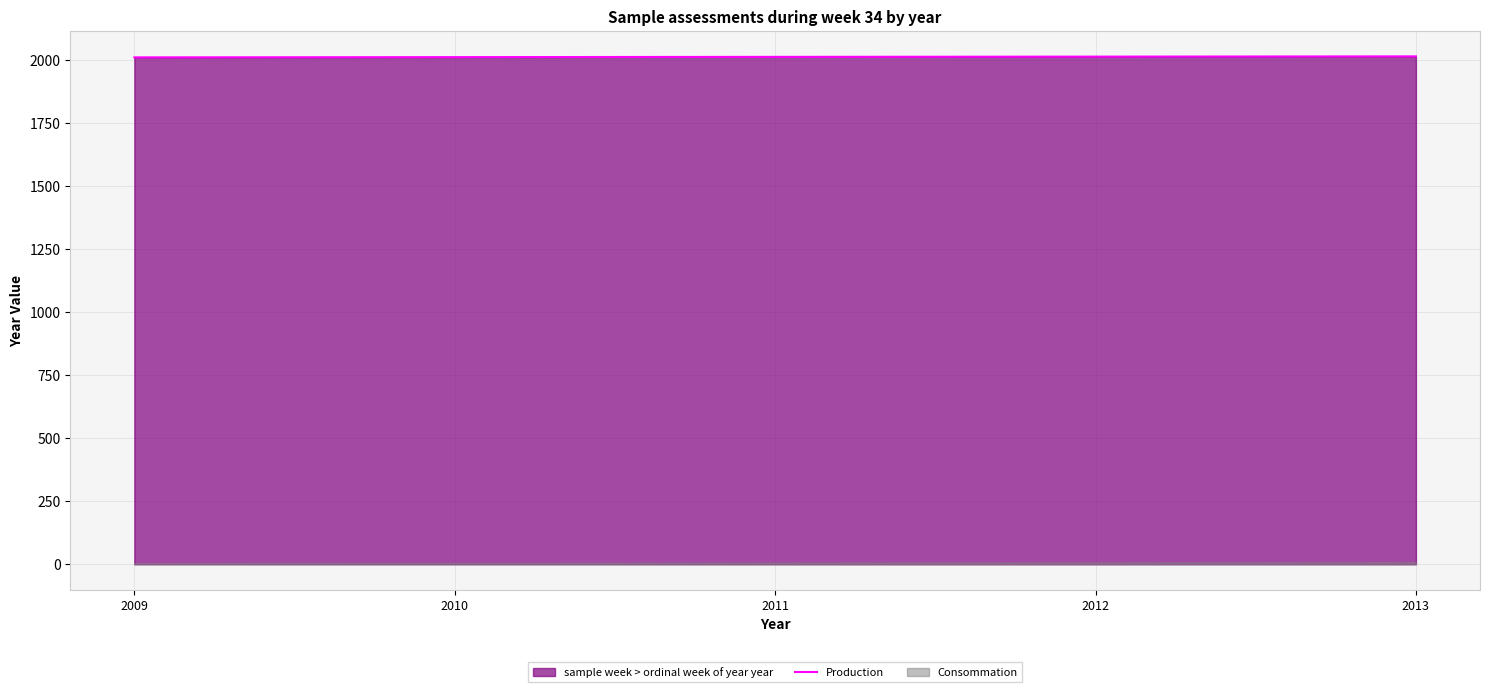

True or false: there are more than 1 points higher than both neighbors.

False